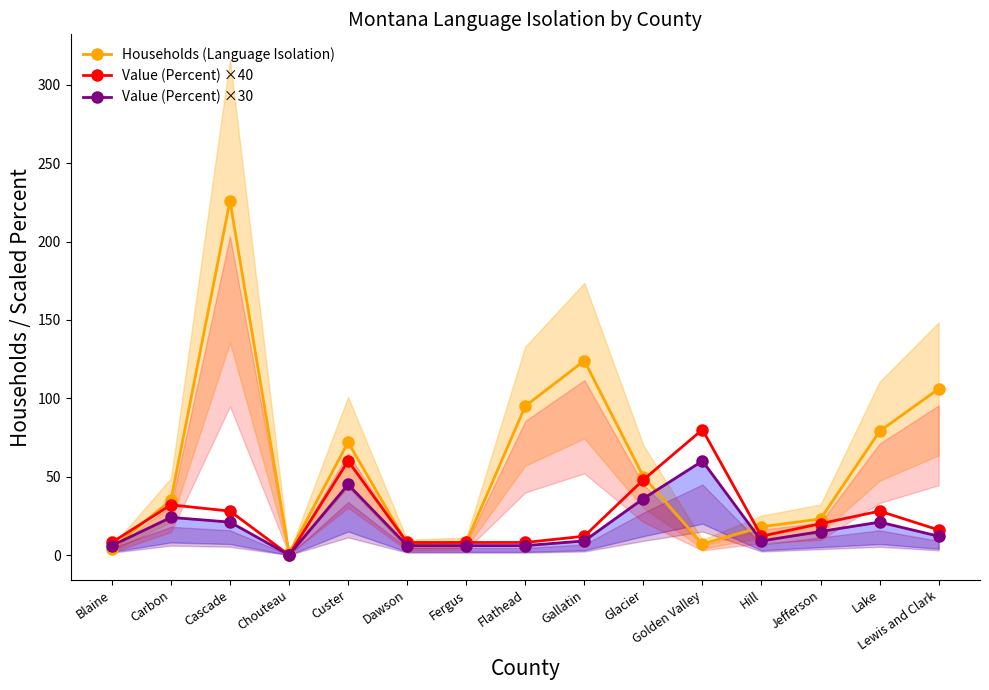

Which series has the largest total across all categories?

Households (Language Isolation)